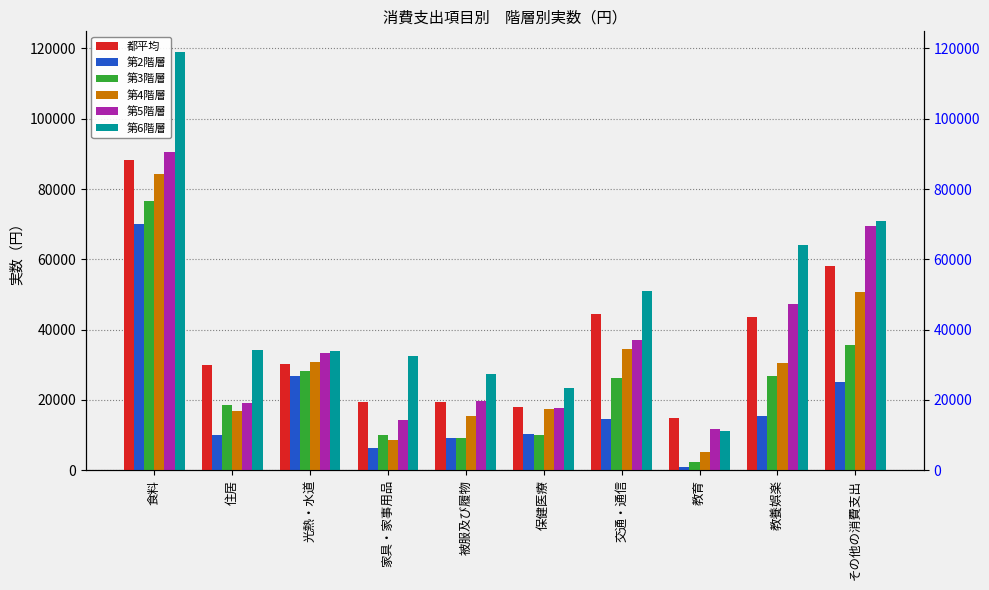

Which series changed the most between 住居 and 教養娯楽?

第6階層